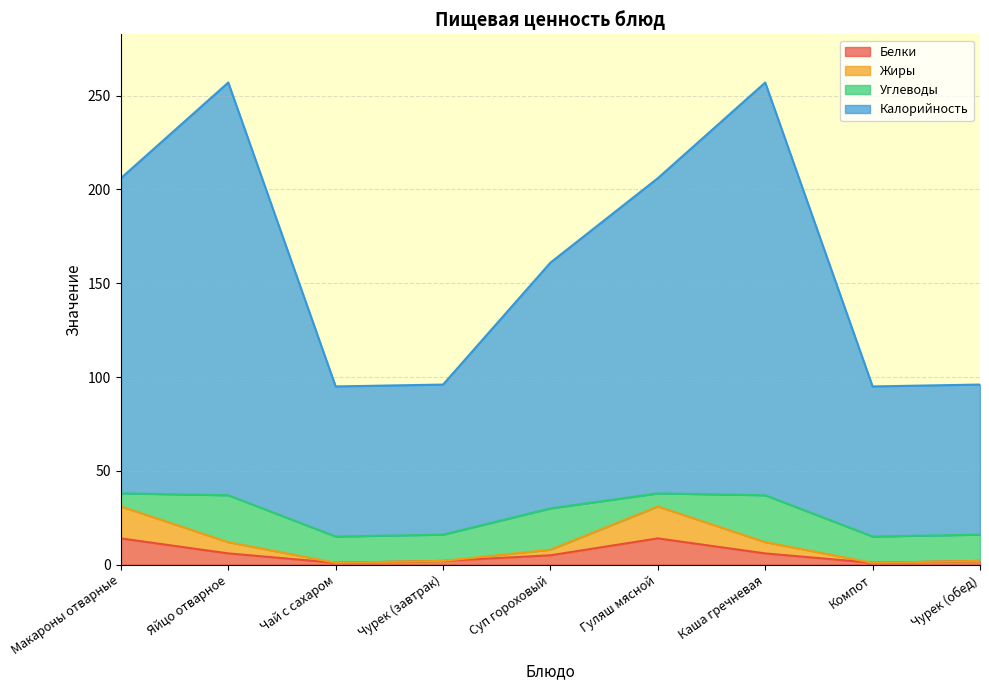

What are all the series names shown in the legend?

Белки, Жиры, Углеводы, Калорийность